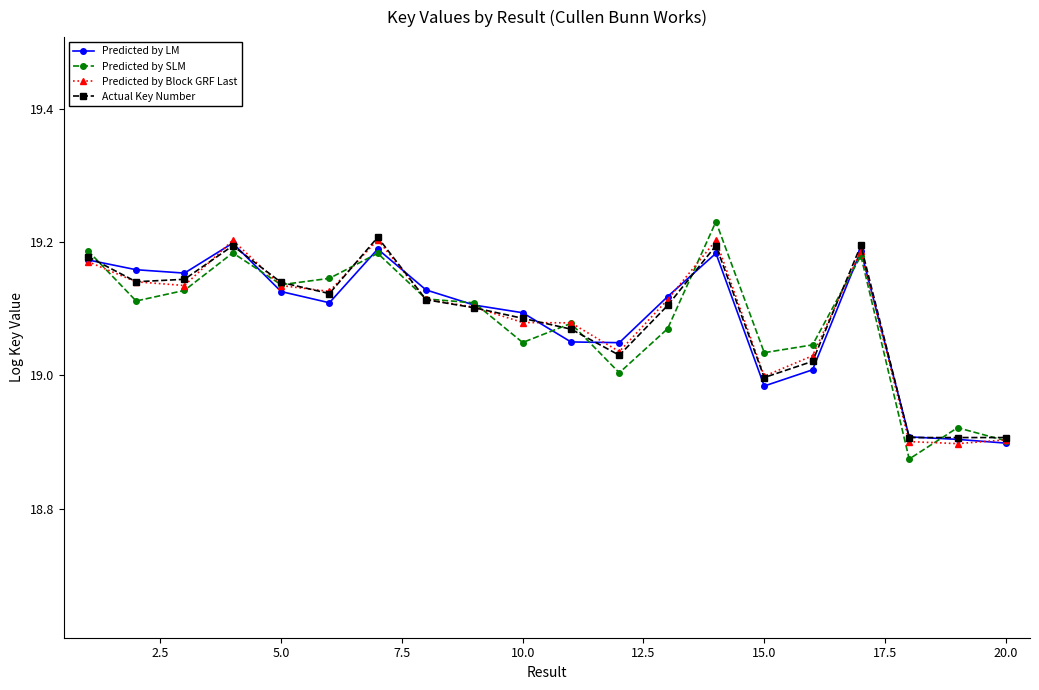

True or false: Actual Key Number has more than 1 interior local peaks.

True